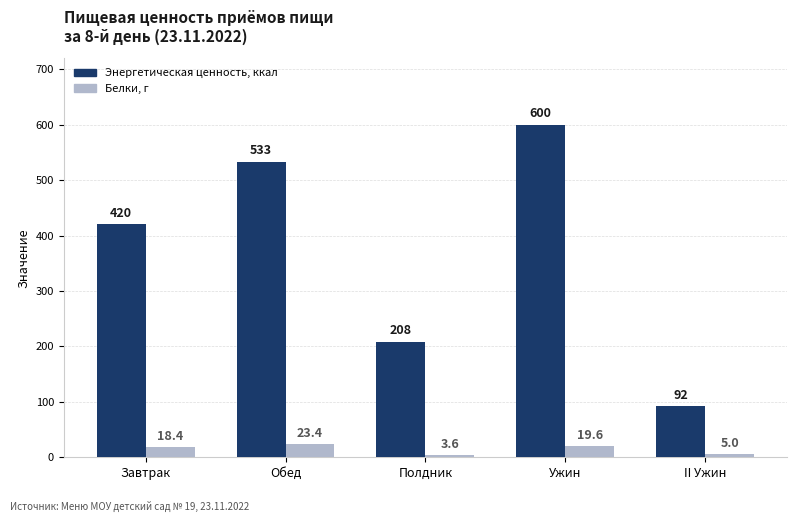

Which label corresponds to the smallest value in the chart?

Полдник